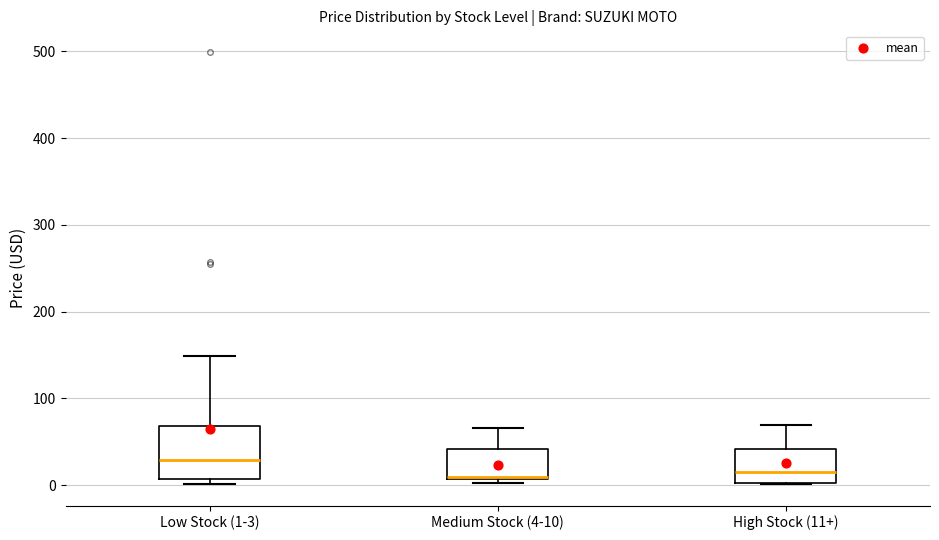

Where is the upper edge of the box for Low Stock (1-3) on the y-axis? The values are not printed on the chart, so give them approximately, as read against the axis.

70